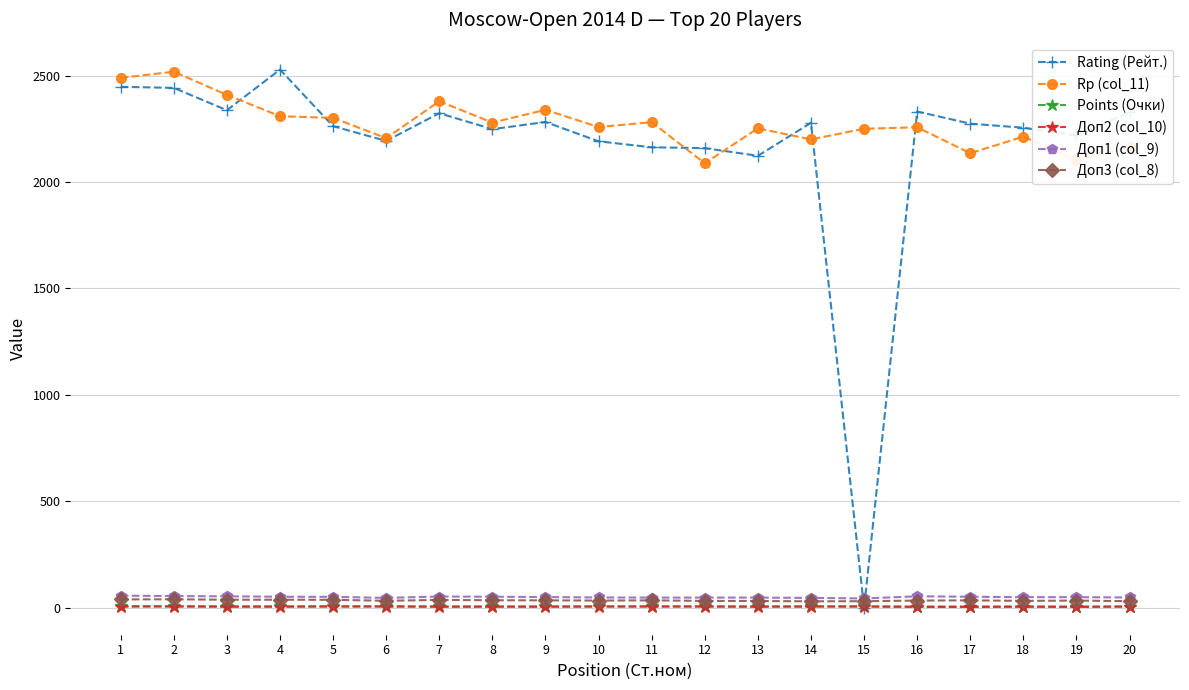

What is the value of the Доп2 (col_10) point at the 12th from the left?

6.0